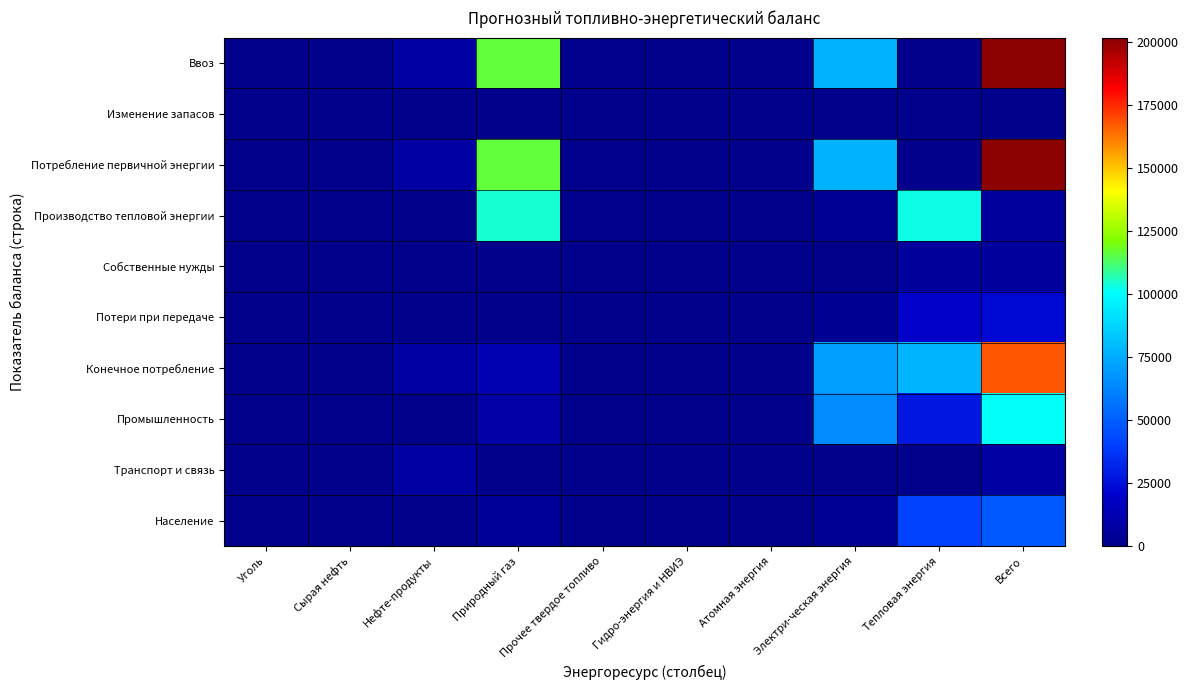

What is the total value across all series at Всего?

762442.5